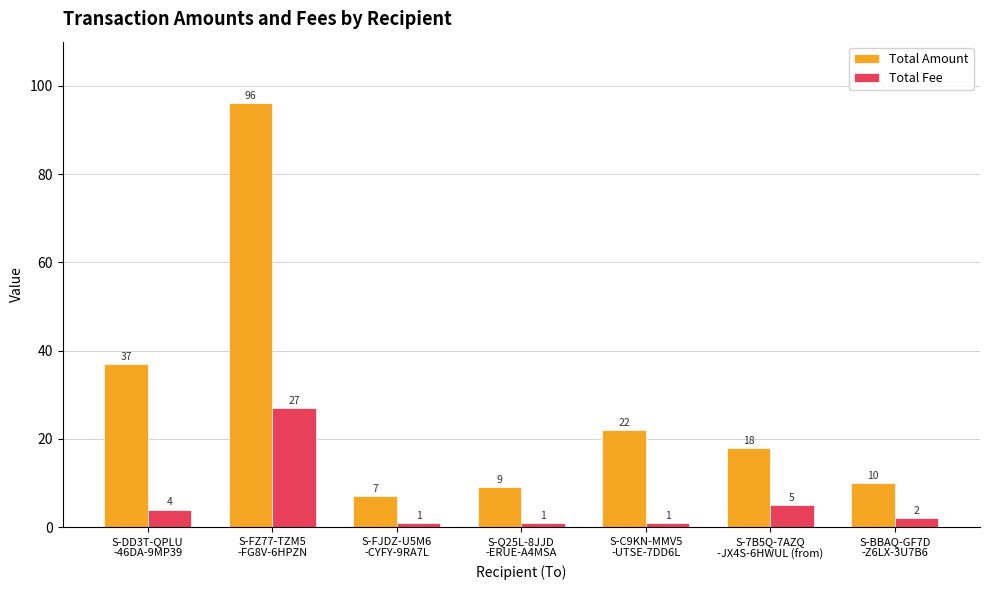

Which series has the largest total across all categories?

Total Amount